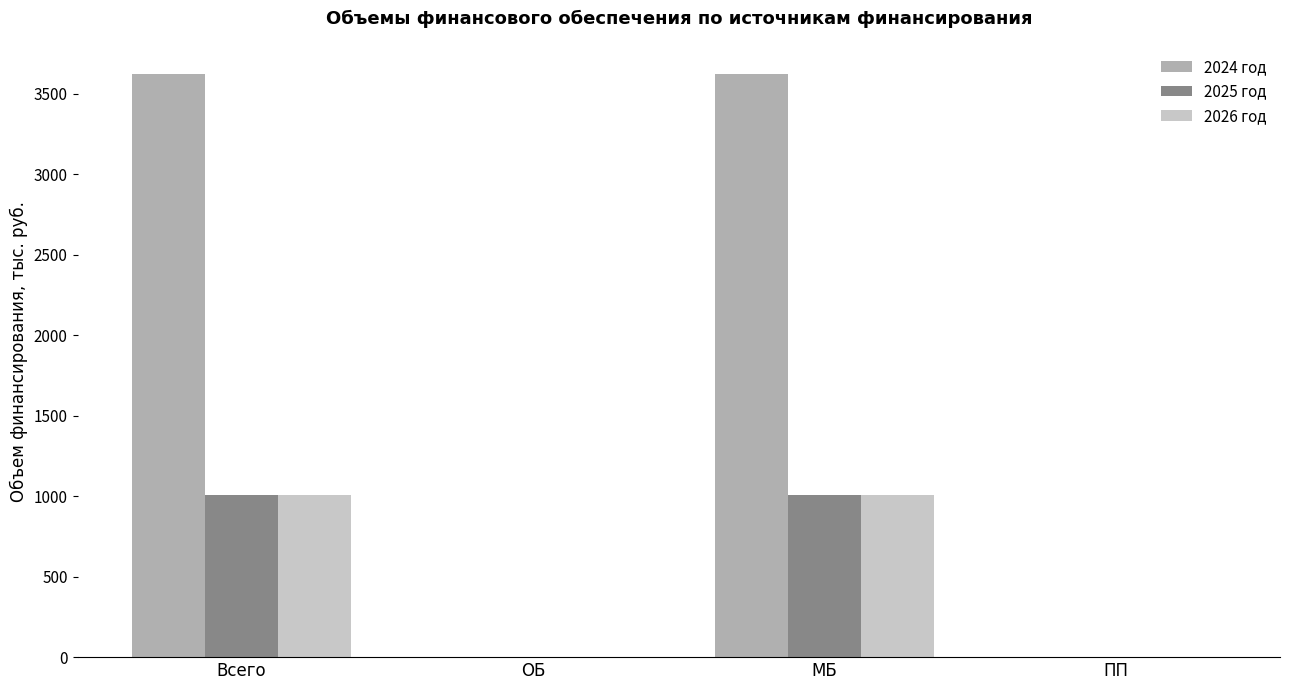

Are the bars horizontal?

No